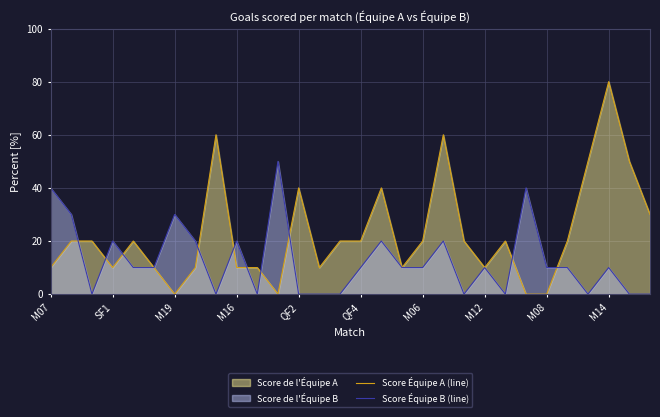

Is the value of Score Équipe A (line) at 29 greater than the value of Score Équipe B (line) at 17?

Yes